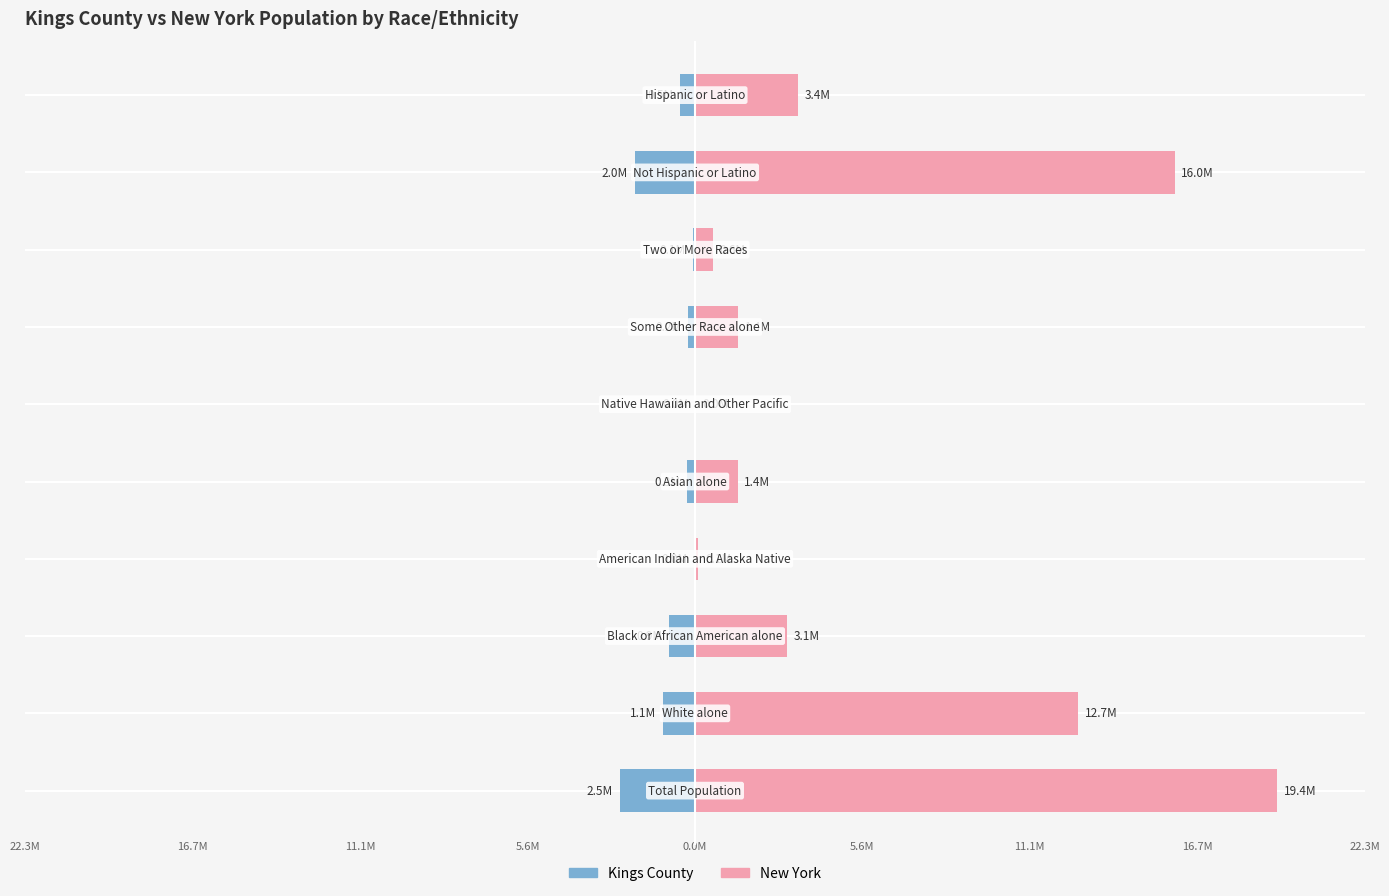

Rank the categories by Kings County value from lowest to highest.

0, 8, 1, 2, 9, 4, 6, 7, 3, 5